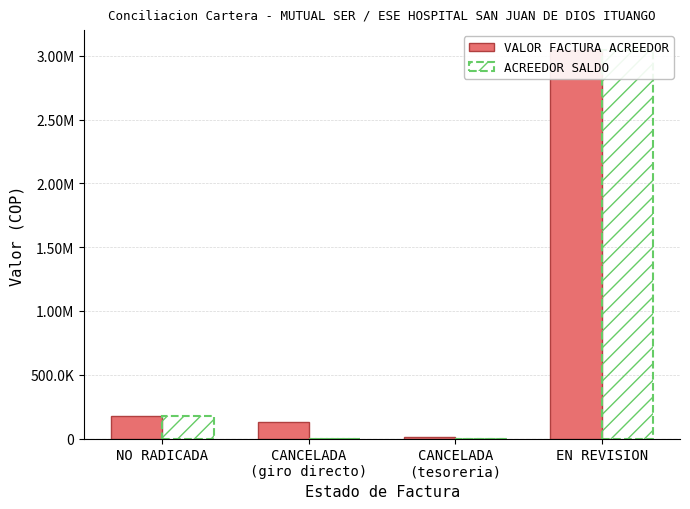

Between CANCELADA
(giro directo) and CANCELADA
(tesoreria), which series saw the biggest shift?

VALOR FACTURA ACREEDOR